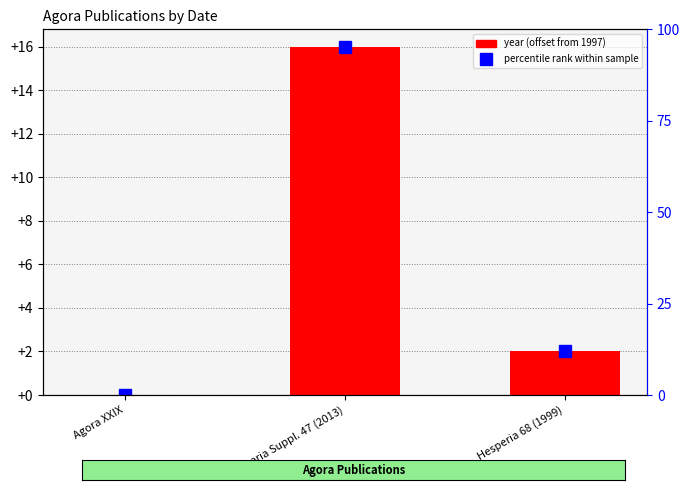

Which category has the highest value across all series?

Hesperia Suppl. 47 (2013)